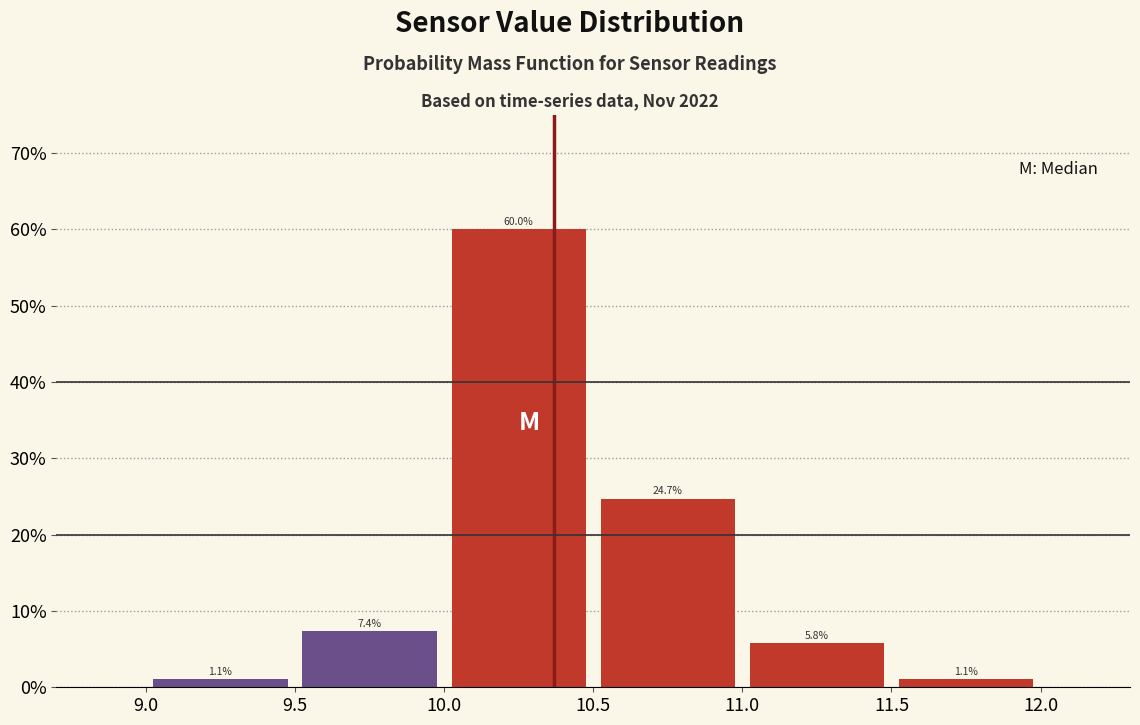

Reading left to right, list every bar in this chart as the range it spans on the x-axis followed by its height.

9.0 to 9.5: 1.1
9.5 to 10.0: 7.4
10.0 to 10.5: 60.0
10.5 to 11.0: 24.7
11.0 to 11.5: 5.8
11.5 to 12.0: 1.1